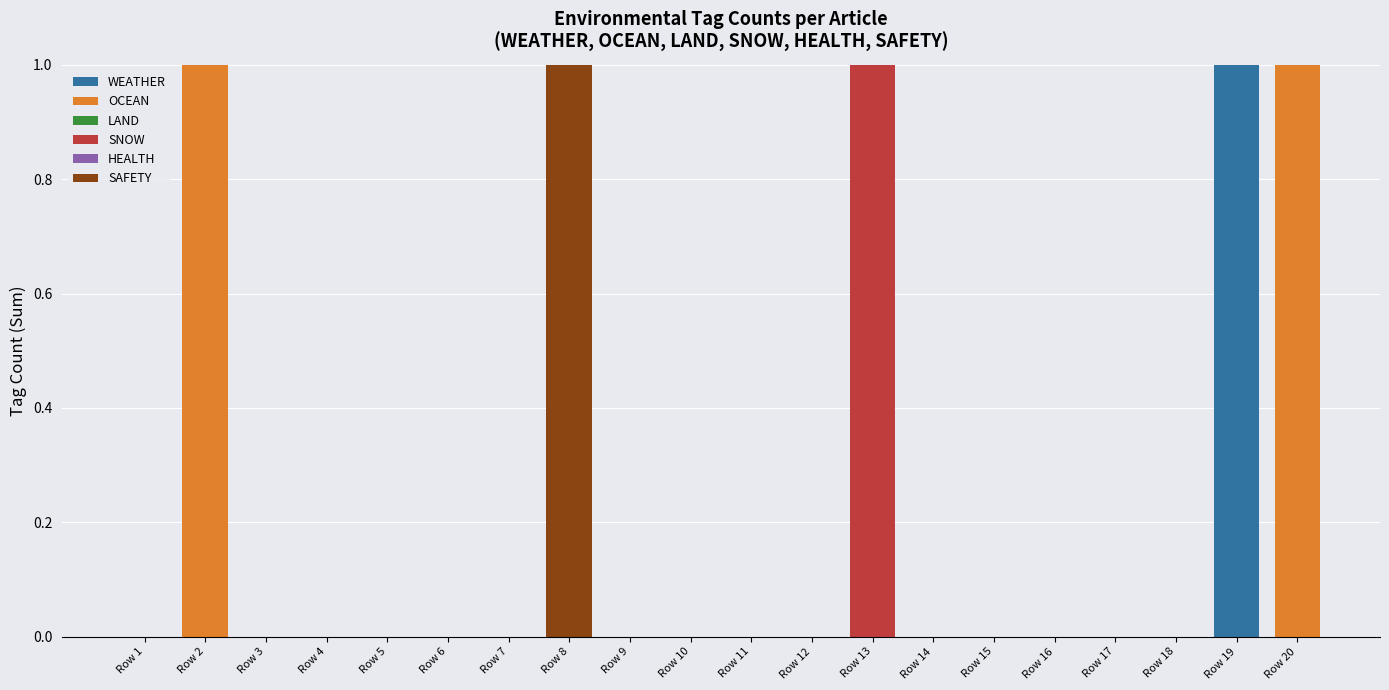

What is the maximum value for WEATHER?

1